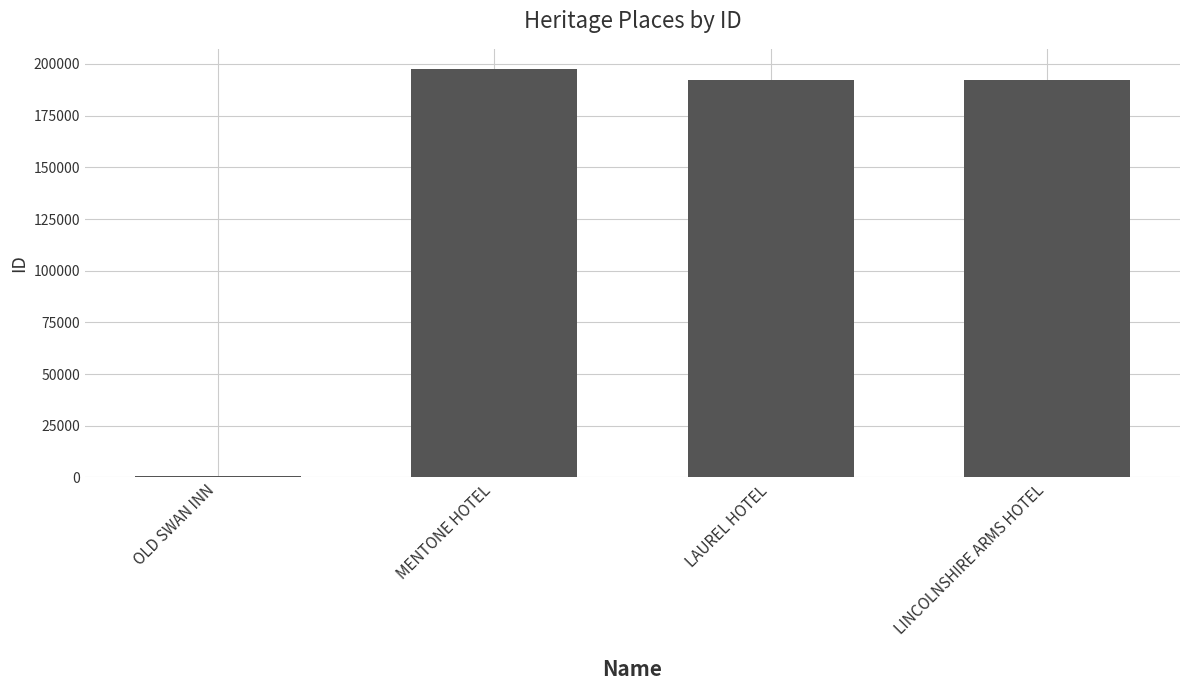

The value at OLD SWAN INN is 511. True or false?

True